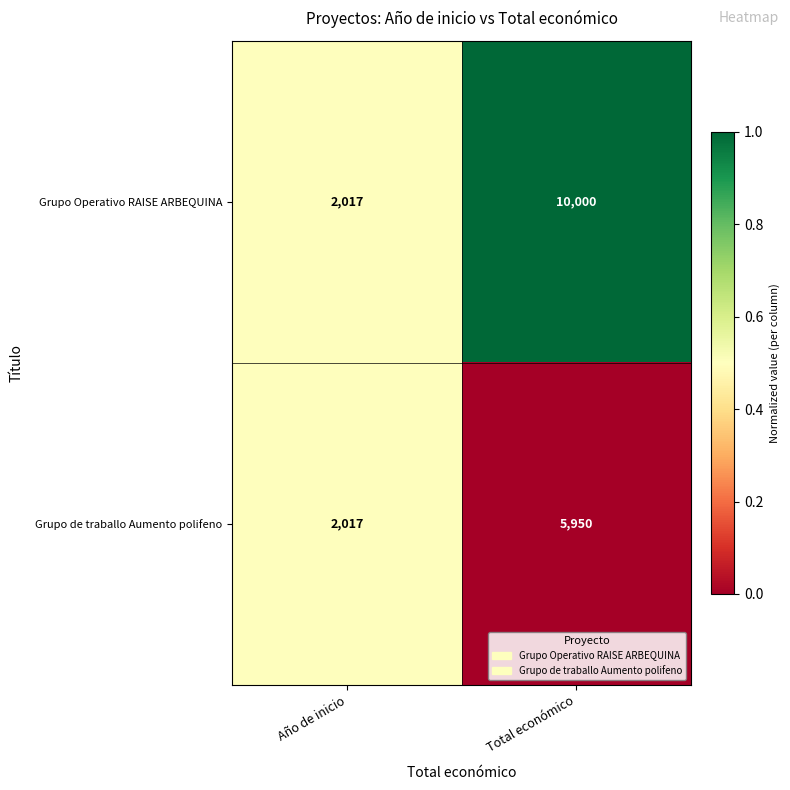

What is the minimum value for Grupo Operativo RAISE ARBEQUINA?

2017